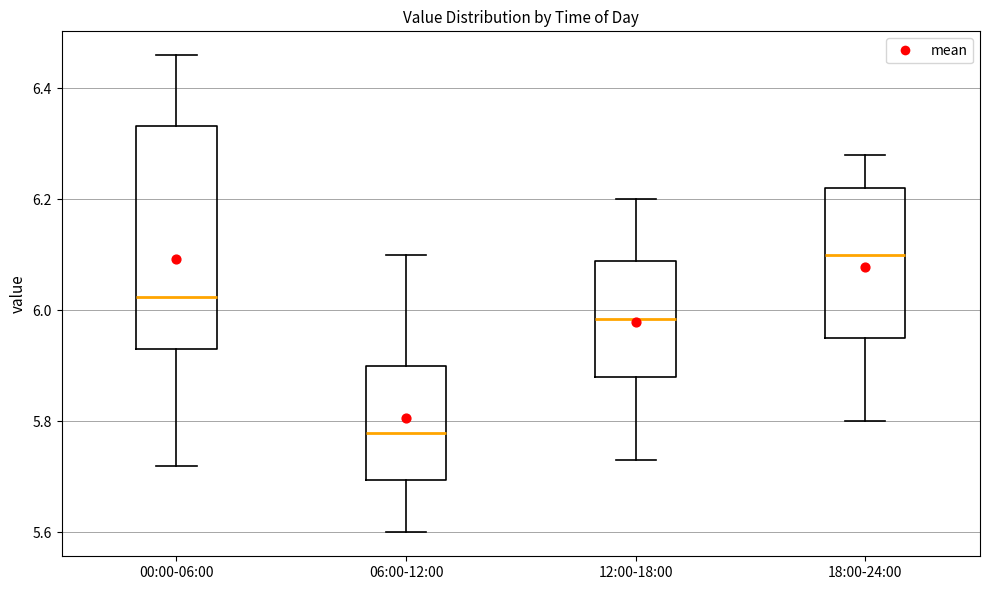

Reading left to right, read every box against the y-axis: the position of its median line, the range the box covers, and the ends of its whiskers. The values are not printed on the chart, so give them approximately, as read against the axis.

00:00-06:00: median 6.02, box 5.94 to 6.34, whiskers 5.72 to 6.46
06:00-12:00: median 5.78, box 5.70 to 5.90, whiskers 5.60 to 6.10
12:00-18:00: median 5.98, box 5.88 to 6.10, whiskers 5.74 to 6.20
18:00-24:00: median 6.10, box 5.96 to 6.22, whiskers 5.80 to 6.28